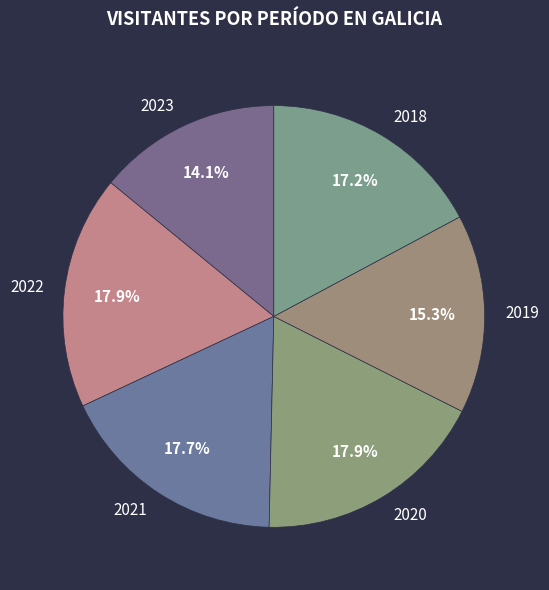

Is it true that 2019 is 27% of the pie?

False